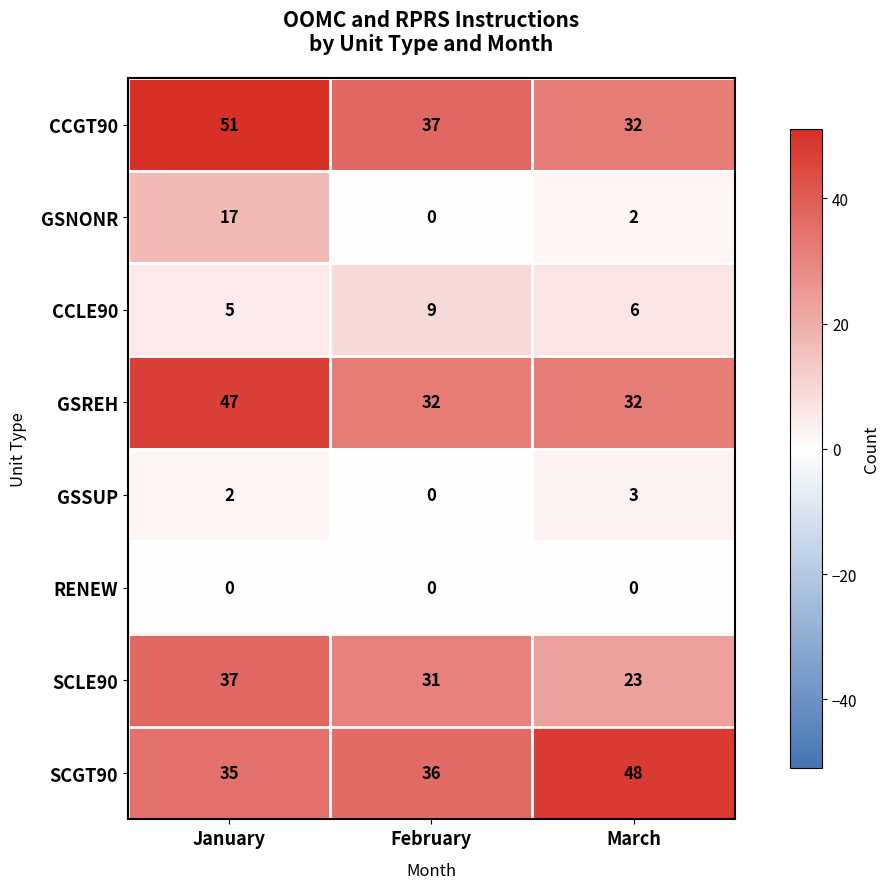

Rank the categories by SCGT90 value from lowest to highest.

January, February, March